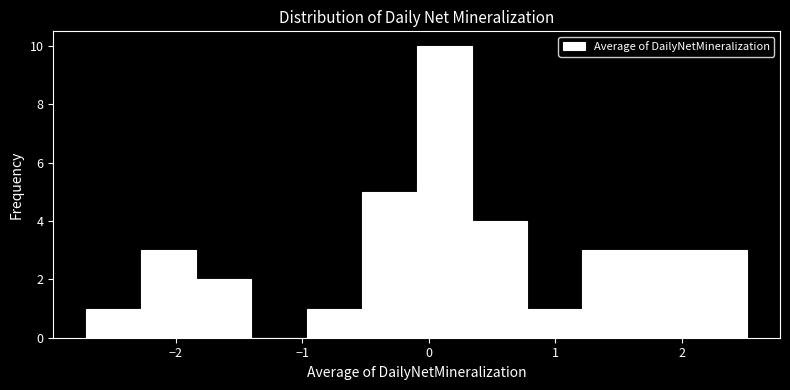

Reading left to right, list every bar in this chart as the range it spans on the x-axis followed by its height. Neither the bar edges nor the heights are printed on the chart, so give them approximately, as read against the axes.

-2.7 to -2.3: 1
-2.3 to -1.8: 3
-1.8 to -1.4: 2
-1.4 to -1.0: 0
-1.0 to -0.5: 1
-0.5 to -0.1: 5
-0.1 to 0.3: 10
0.3 to 0.8: 4
0.8 to 1.2: 1
1.2 to 1.6: 3
1.6 to 2.1: 3
2.1 to 2.5: 3